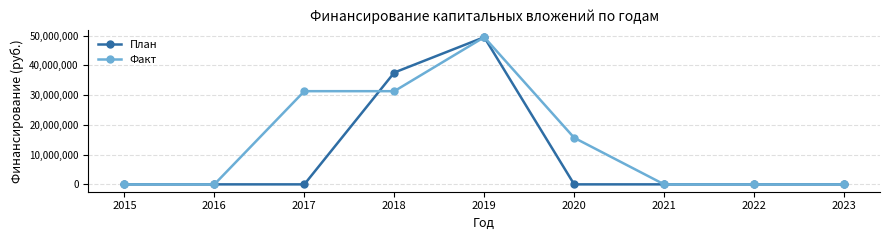

At which label is План closest to 24745709?

2018